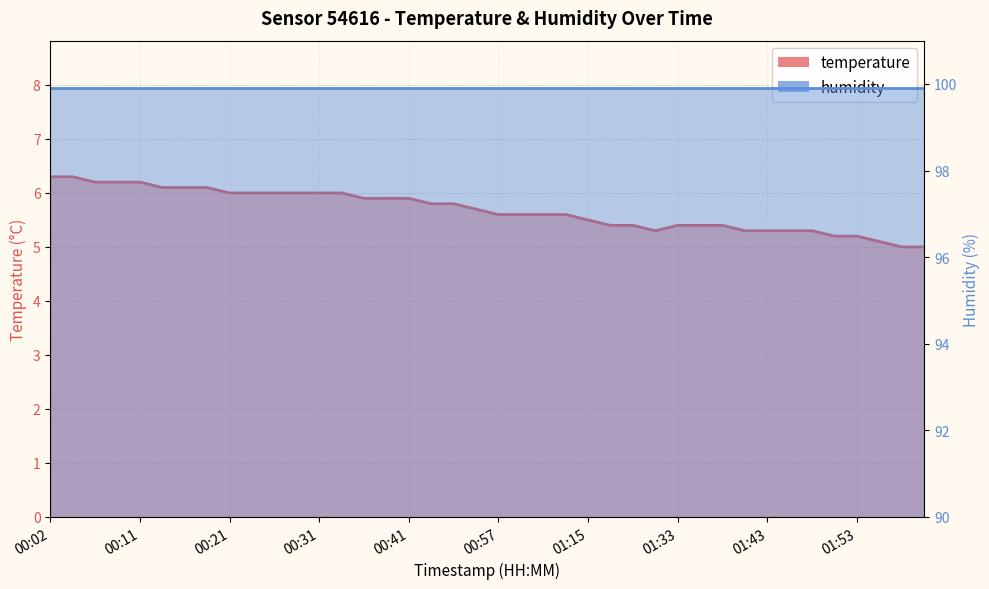

Is it true that the value at 01:24 is 5.4?

True